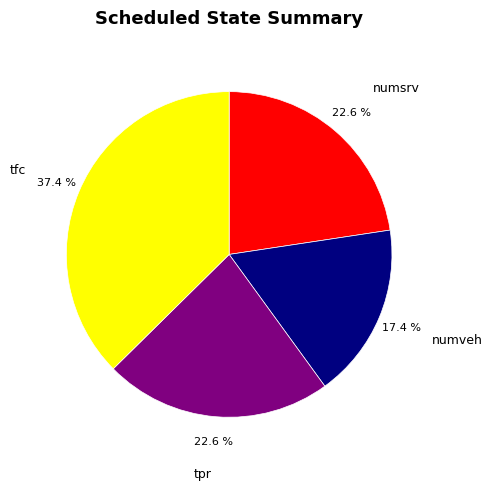

What percentage is the tpr slice, to the nearest percent?

23%